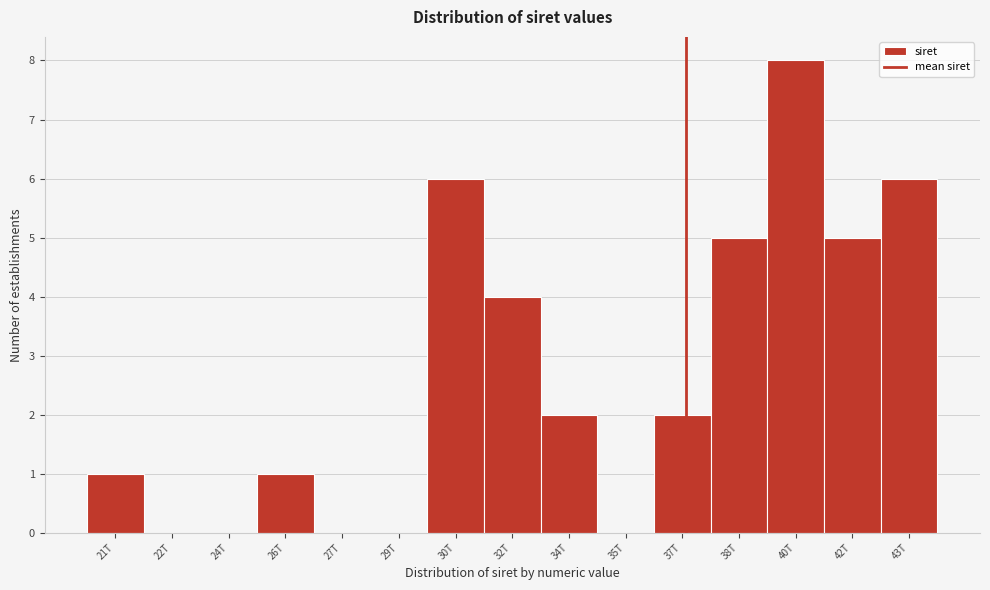

Reading right to left, extract all data points from this chart.

43T=6	42T=5	40T=8	38T=5	37T=2	35T=0	34T=2	32T=4	30T=6	29T=0	27T=0	26T=1	24T=0	22T=0	21T=1